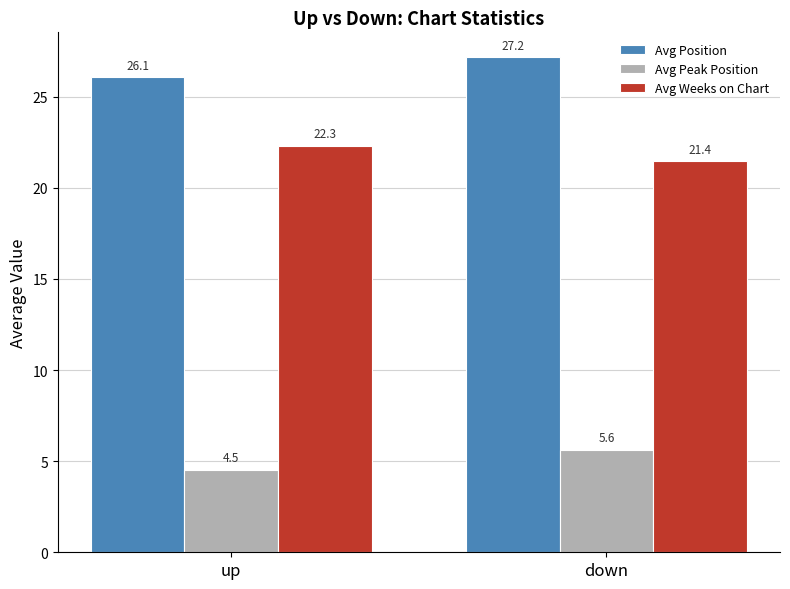

What is the value of the Avg Peak Position bar at the 2nd from the left?

5.6